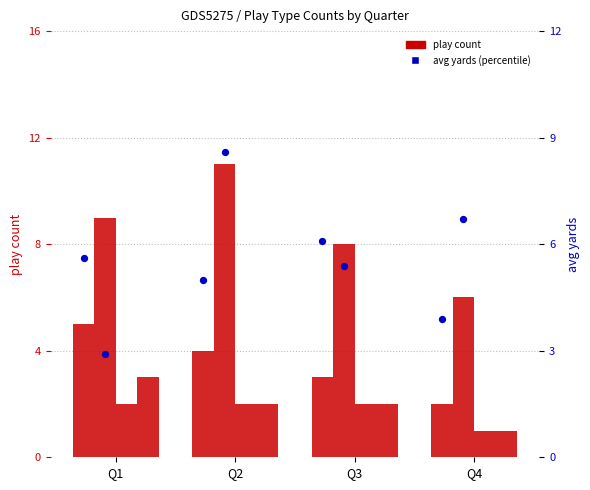

Is the value of avg yards (pass) at Q4 greater than the value of pass at Q4?

Yes